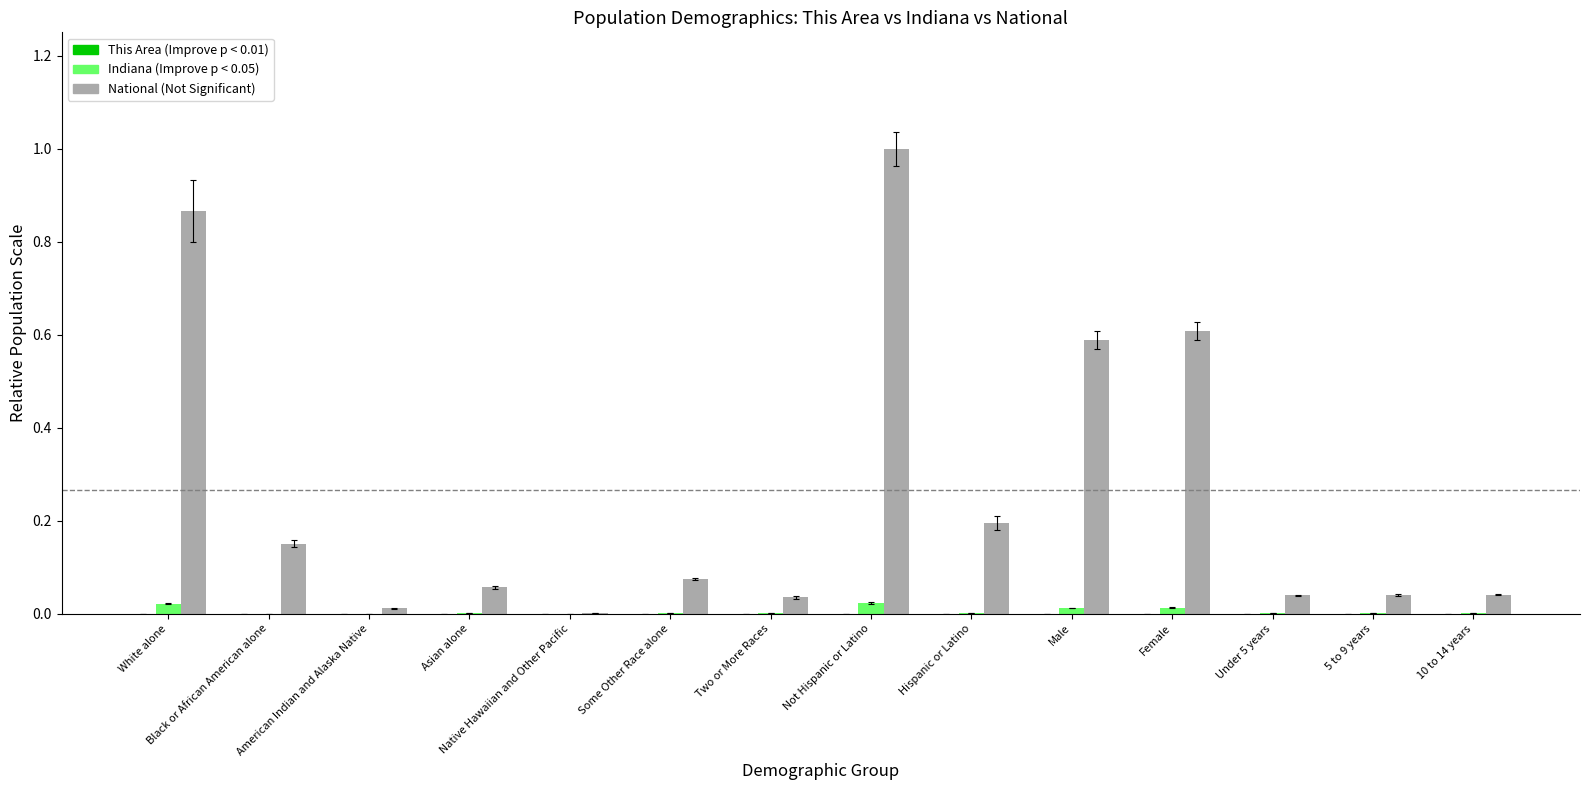

Which has a higher value, Native Hawaiian and Other Pacific or Female?

Female